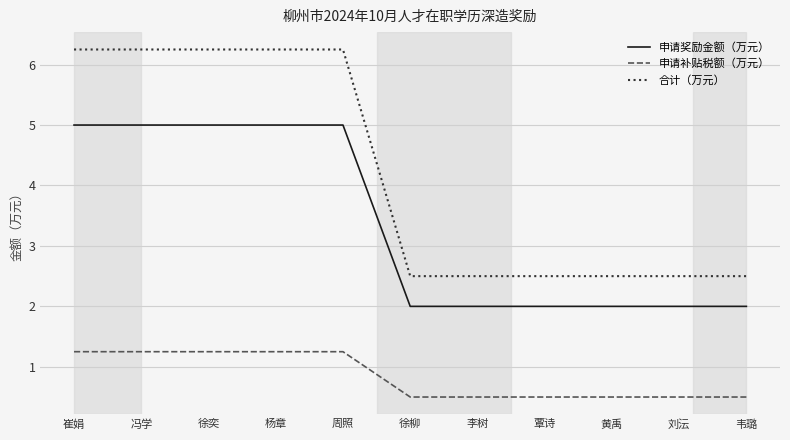

Read the 申请奖励金额（万元） value at 徐奕.

5.0